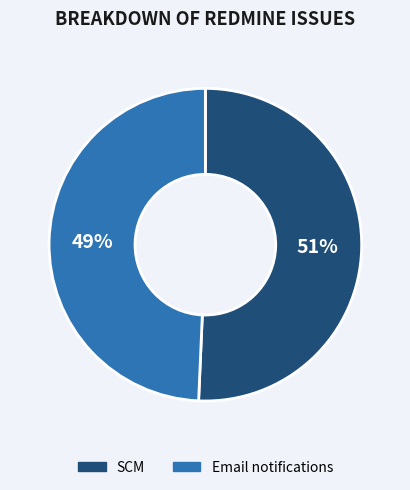

Which slice is the smallest?

Email notifications